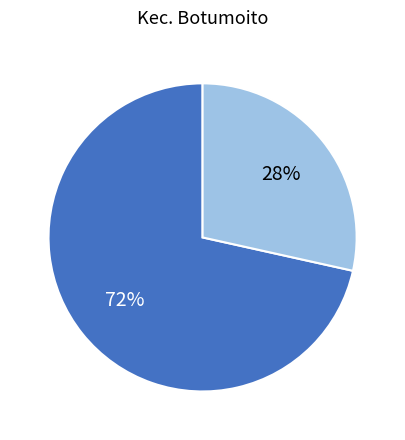

How many slices are in this pie chart?

2